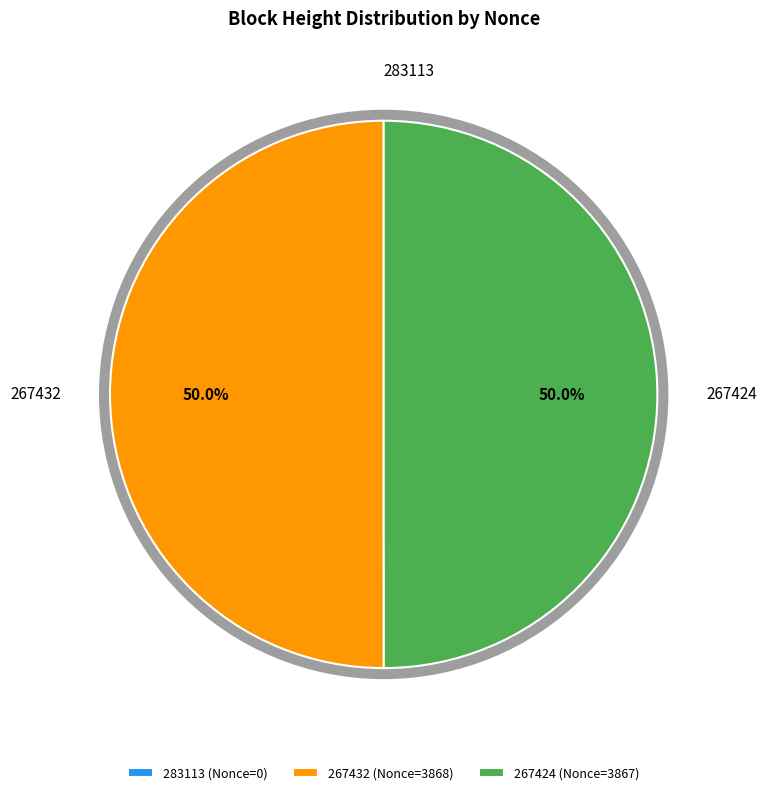

What is the change in value from 283113 to 267432?

+3868